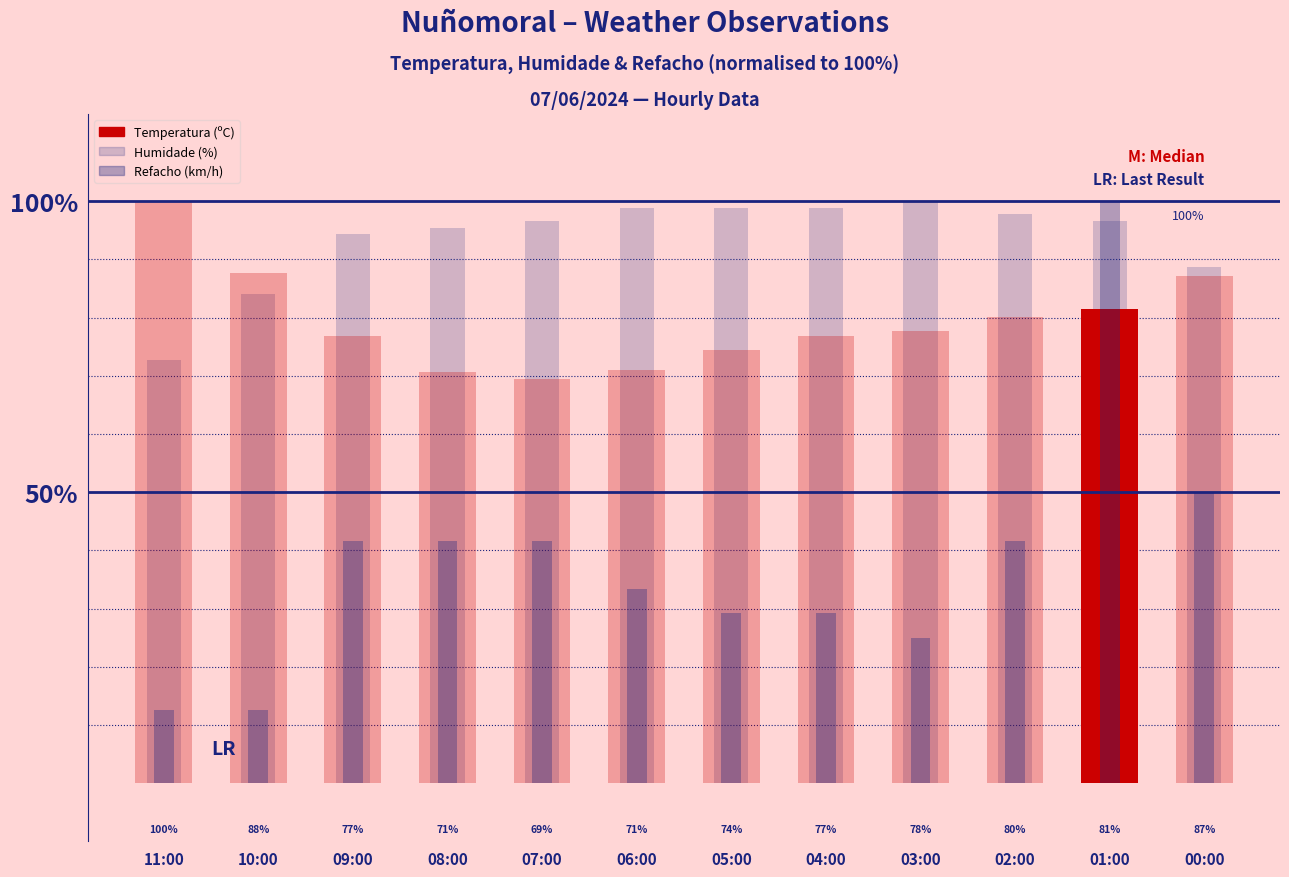

What is the sum of all Humidade (%) values?

1122.7